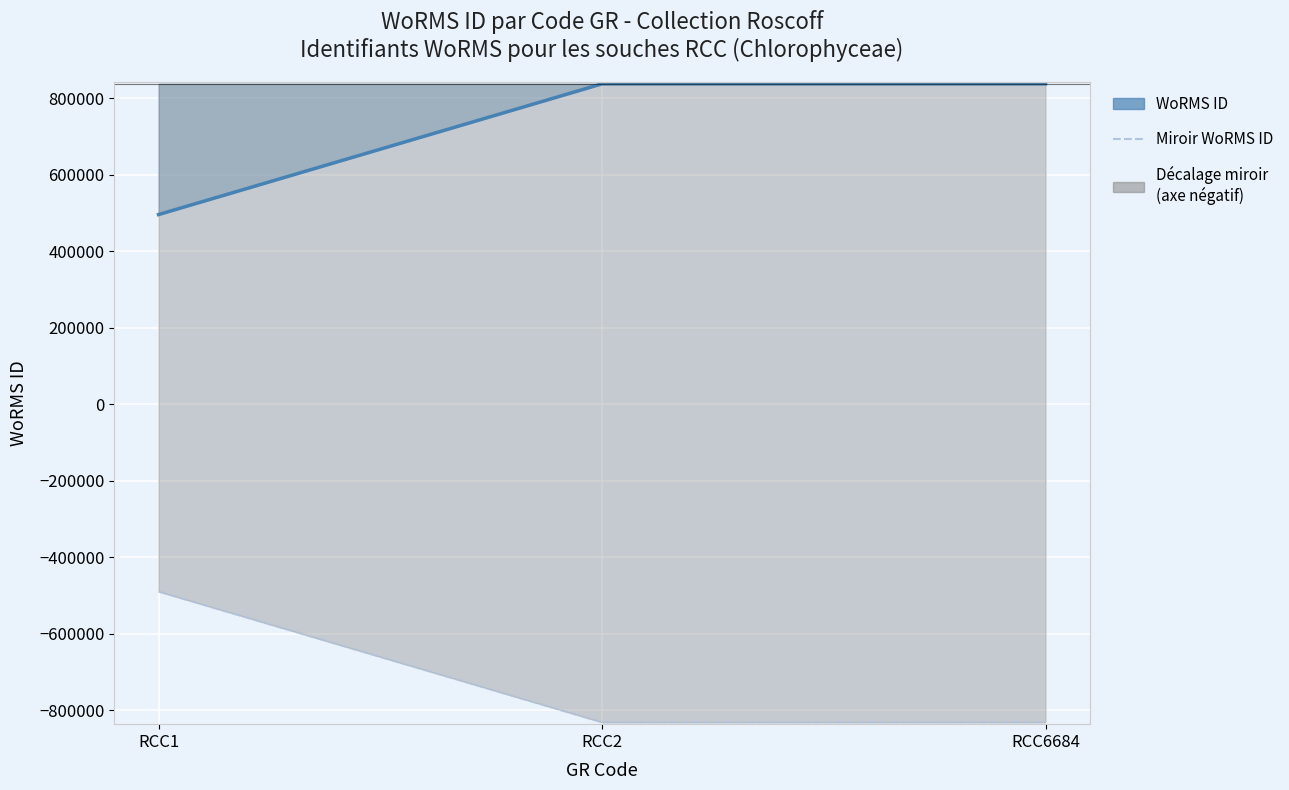

What is the value of the WoRMS ID point at the 1st from the left?

495424